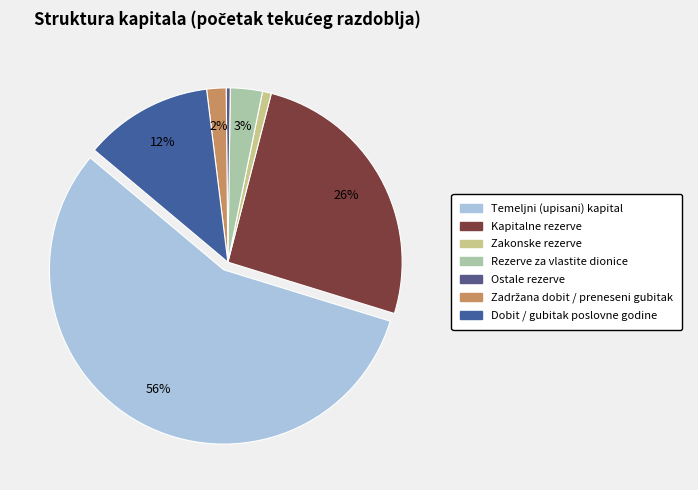

How many segments does this pie chart have?

7